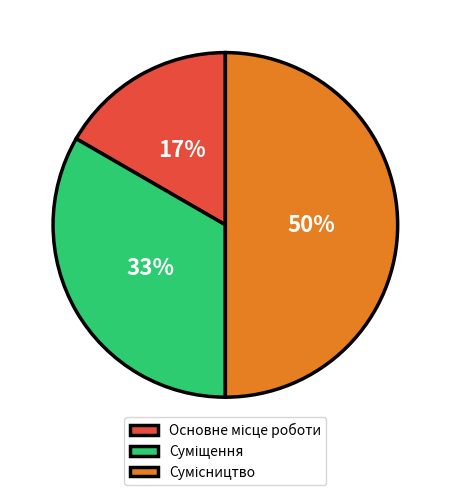

To the nearest percent, what is the difference between the largest and smallest slice percentages?

33%